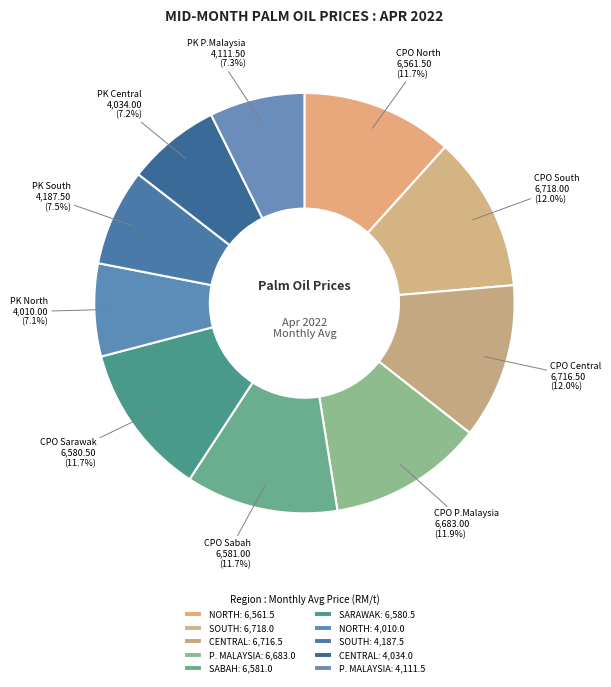

Count the number of slices in the pie.

10